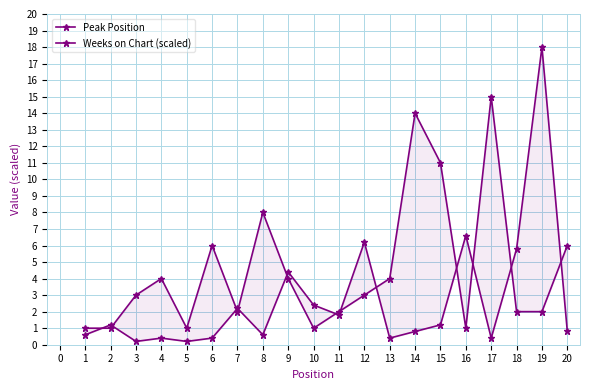

Which series has the largest total across all categories?

Peak Position